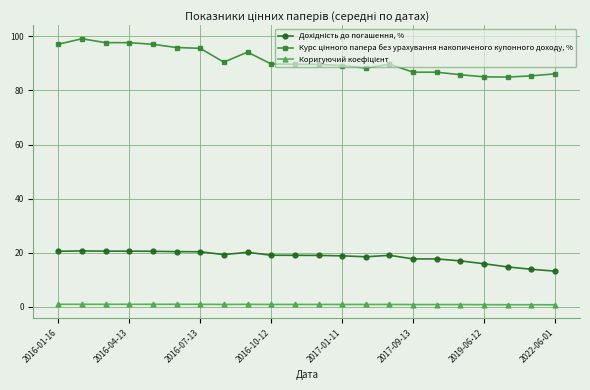

At how many categories does at least one series exceed 52?

22